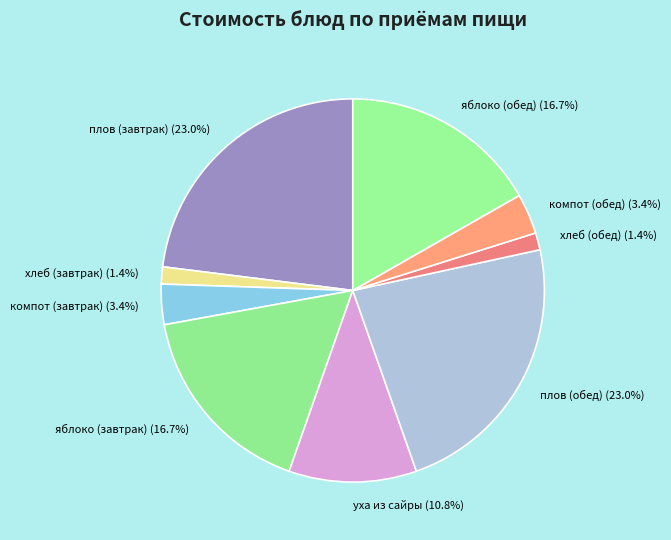

Is плов (обед) the majority of the pie?

No